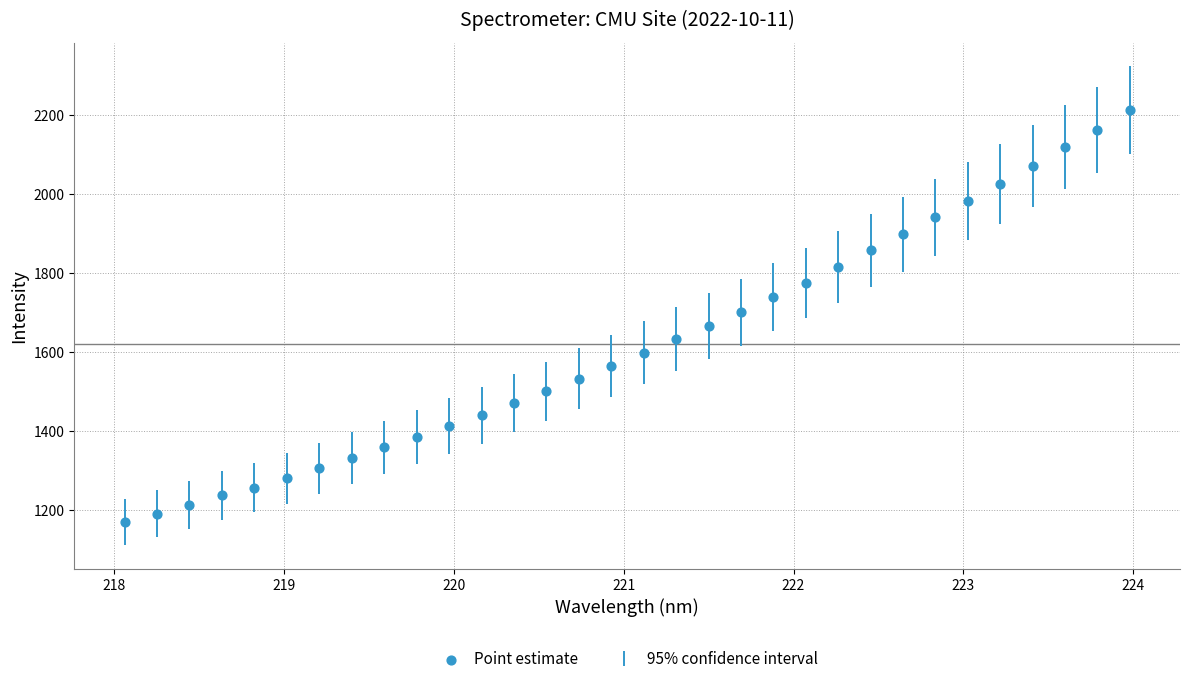

What is the range of Y values (max minus min)?

1041.3